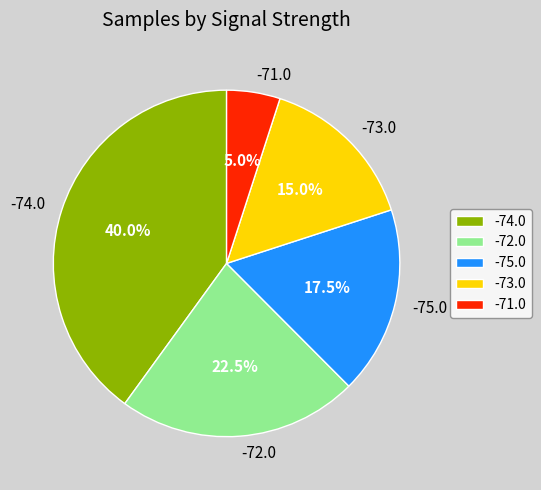

Combined, what portion of the pie is -72.0 and -73.0?

37.5%